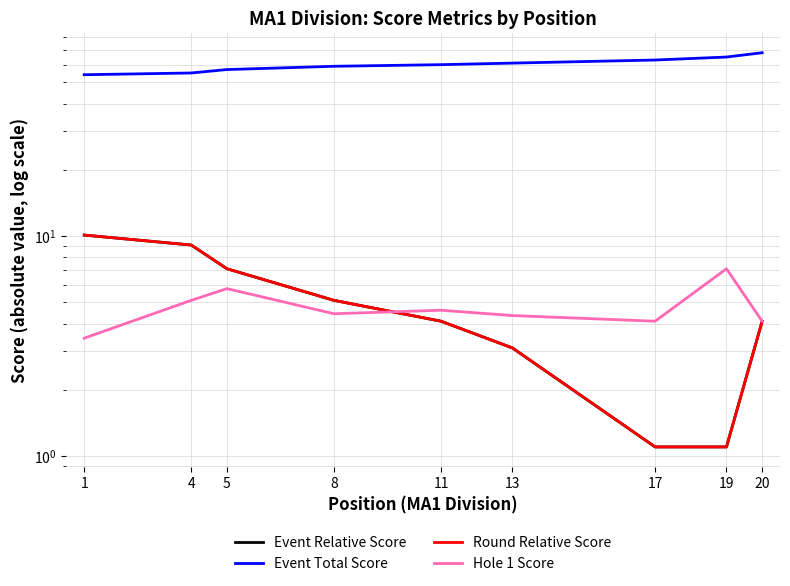

Count the number of data series in this chart.

4